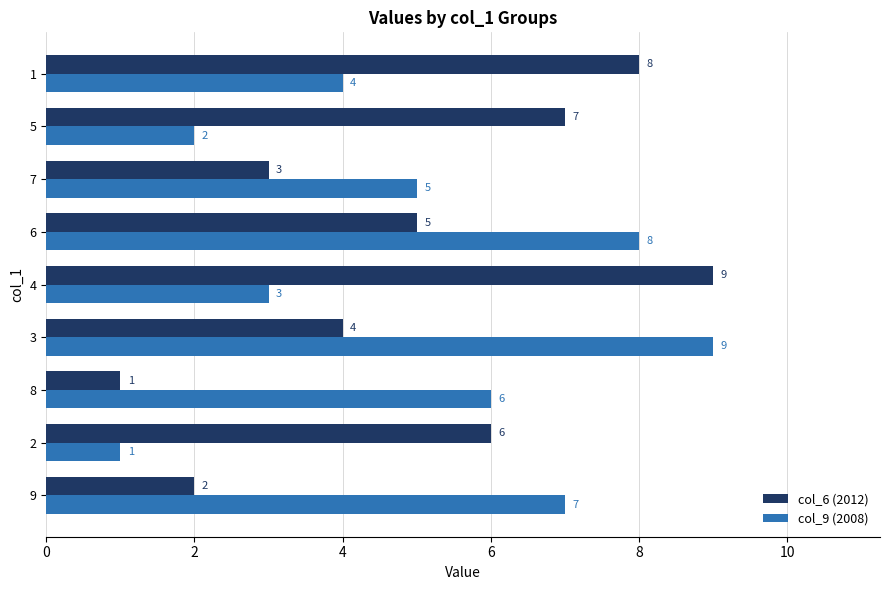

Which category has the lowest value in the col_6 (2012) series?

8